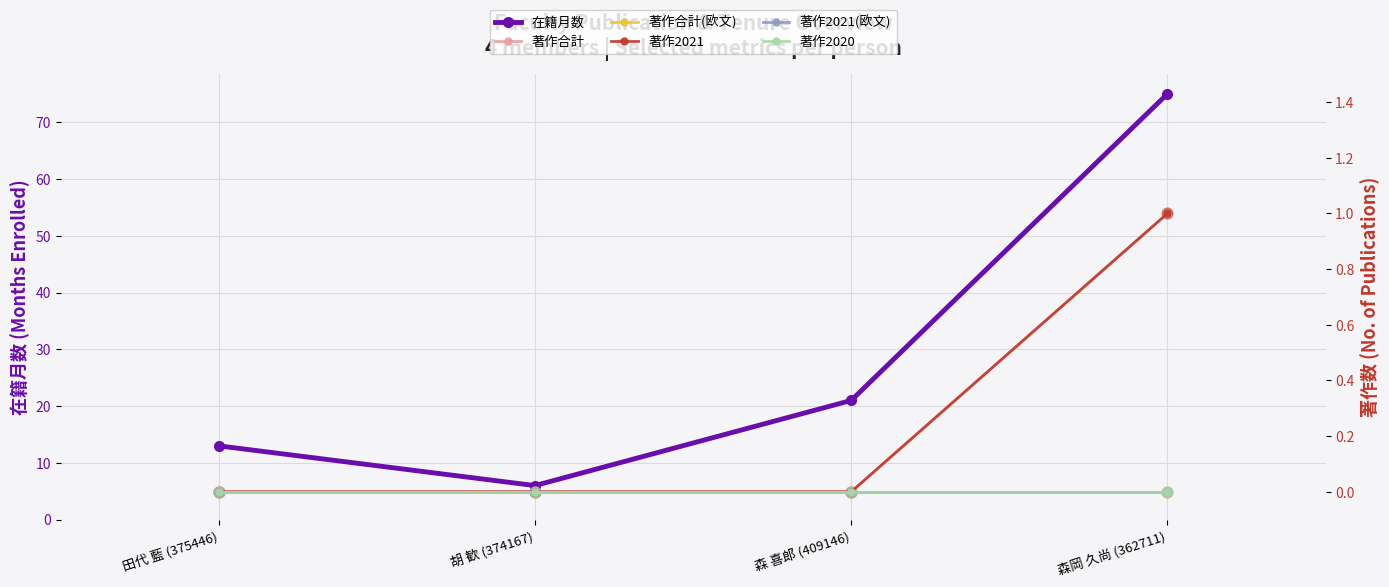

Which series has the largest Y range (max minus min)?

在籍月数